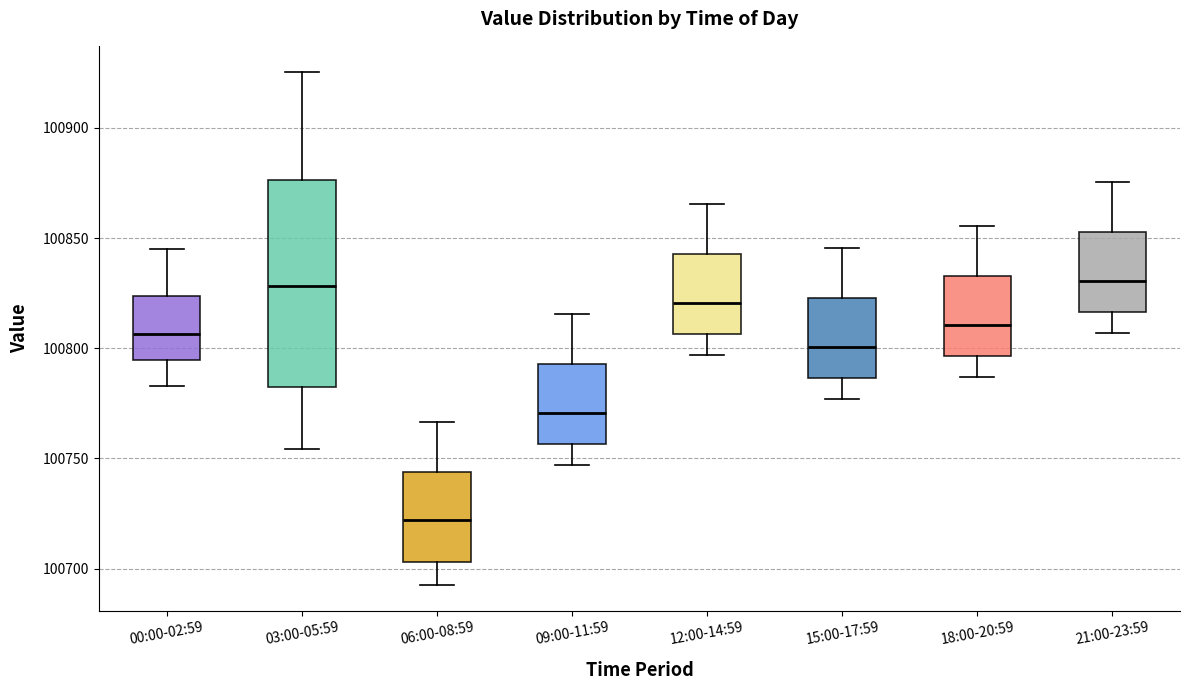

Reading left to right, read every box against the y-axis: the position of its median line, the range the box covers, and the ends of its whiskers. The values are not printed on the chart, so give them approximately, as read against the axis.

00:00-02:59: median 100805, box 100795 to 100825, whiskers 100785 to 100845
03:00-05:59: median 100830, box 100780 to 100875, whiskers 100755 to 100925
06:00-08:59: median 100720, box 100705 to 100745, whiskers 100695 to 100765
09:00-11:59: median 100770, box 100755 to 100795, whiskers 100745 to 100815
12:00-14:59: median 100820, box 100805 to 100845, whiskers 100795 to 100865
15:00-17:59: median 100800, box 100785 to 100825, whiskers 100775 to 100845
18:00-20:59: median 100810, box 100795 to 100835, whiskers 100785 to 100855
21:00-23:59: median 100830, box 100815 to 100855, whiskers 100805 to 100875